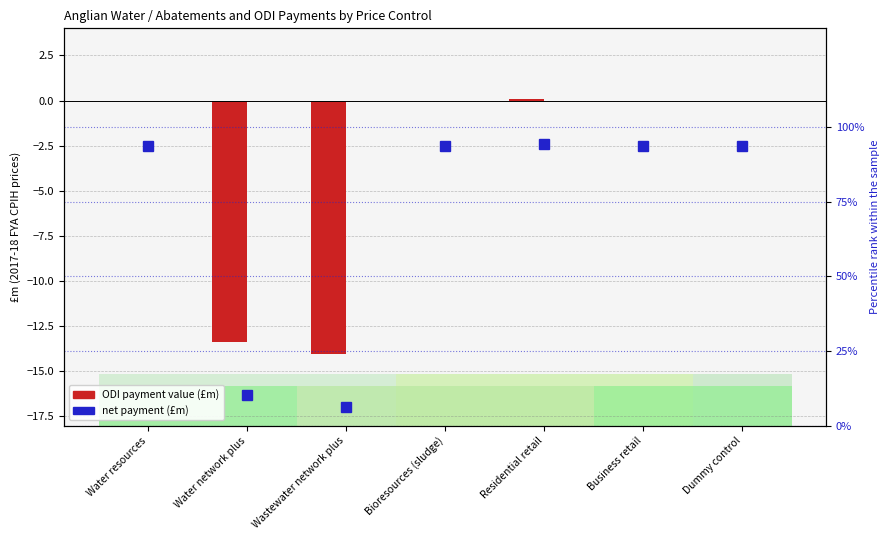

What is the difference between the maximum and minimum values in the ODI payments series?

14.1